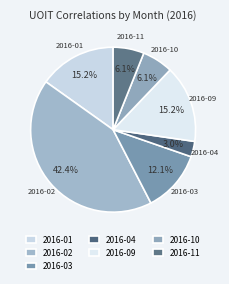

Between 2016-10 and 2016-09, which is larger?

2016-09